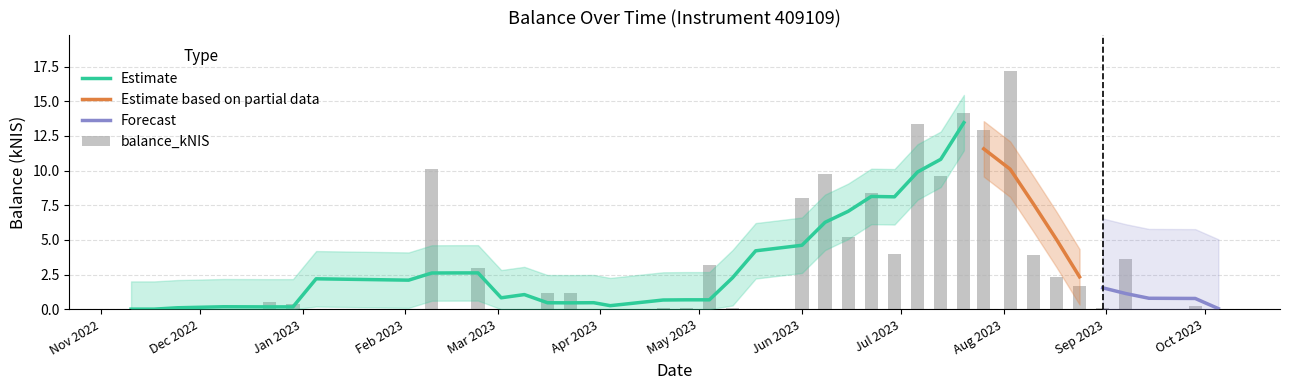

What is the sum of all values?

134.3